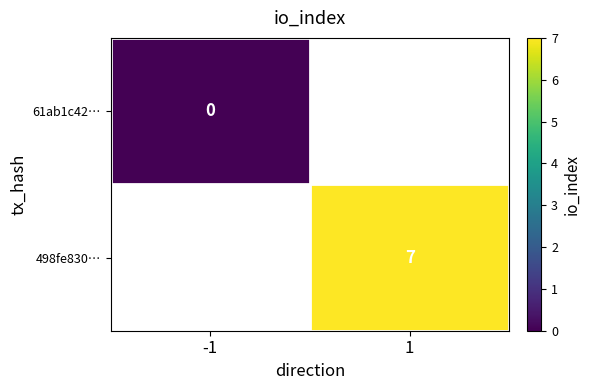

Is it true that 498fe830… equals 4 at 1?

False